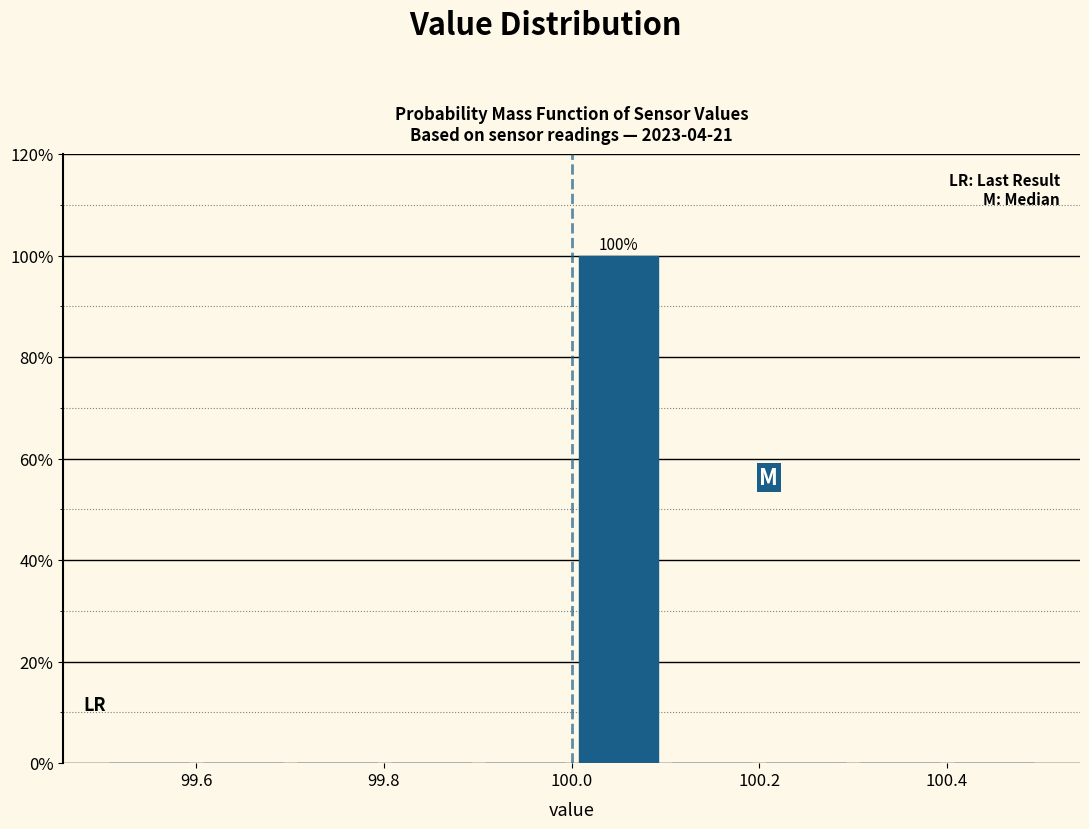

Over which range of the x-axis is the bar tallest?

100.0 to 100.1